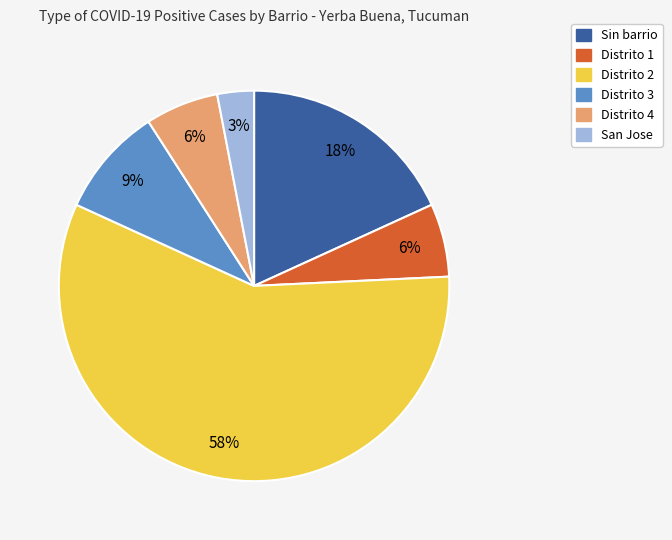

Is the sum of Distrito 1 and Distrito 2 greater than half?

Yes